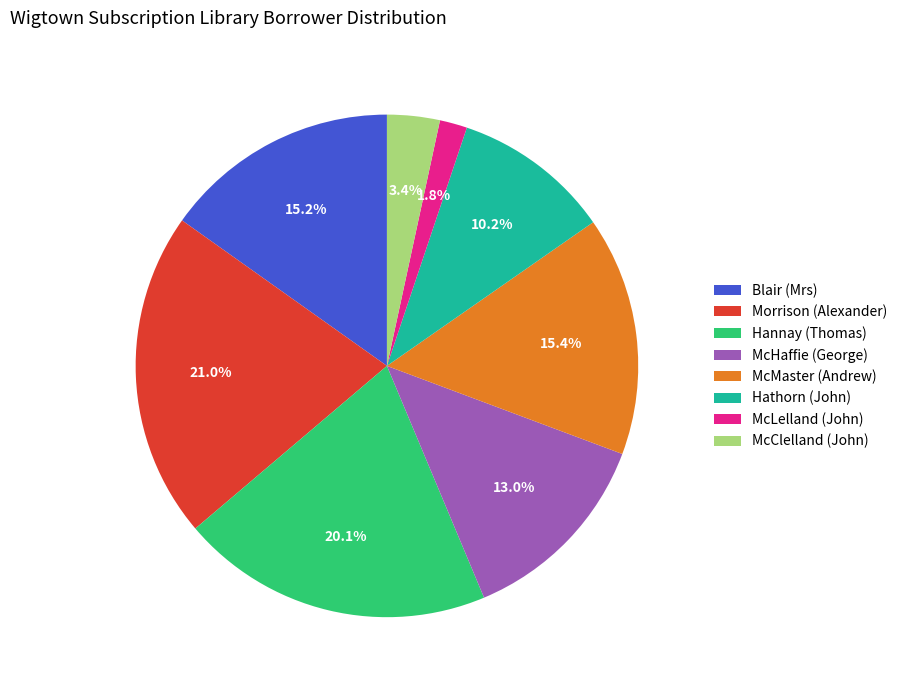

Which slice is the largest?

Morrison (Alexander)